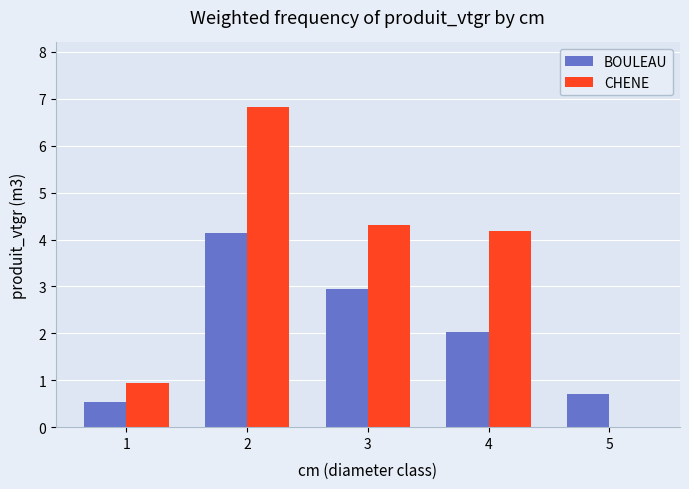

At which label does CHENE first exceed 4?

2